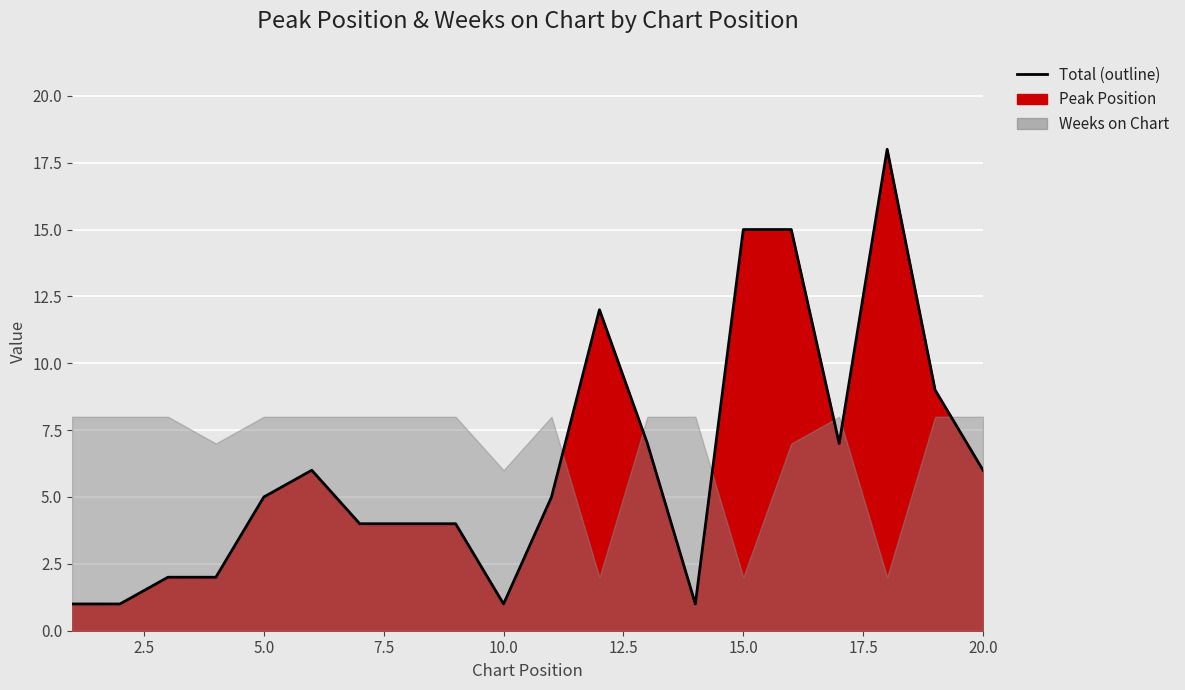

Which has a higher value, 1 or 7?

7